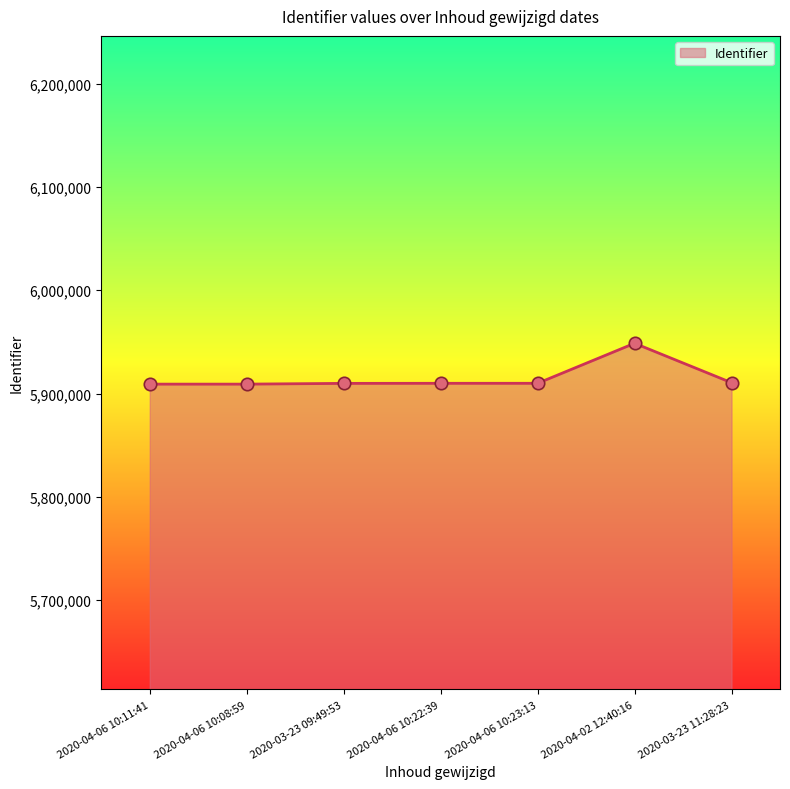

Approximately how many times larger is the value at 2020-03-23 11:28:23 compared to 2020-03-23 09:49:53?

1.0